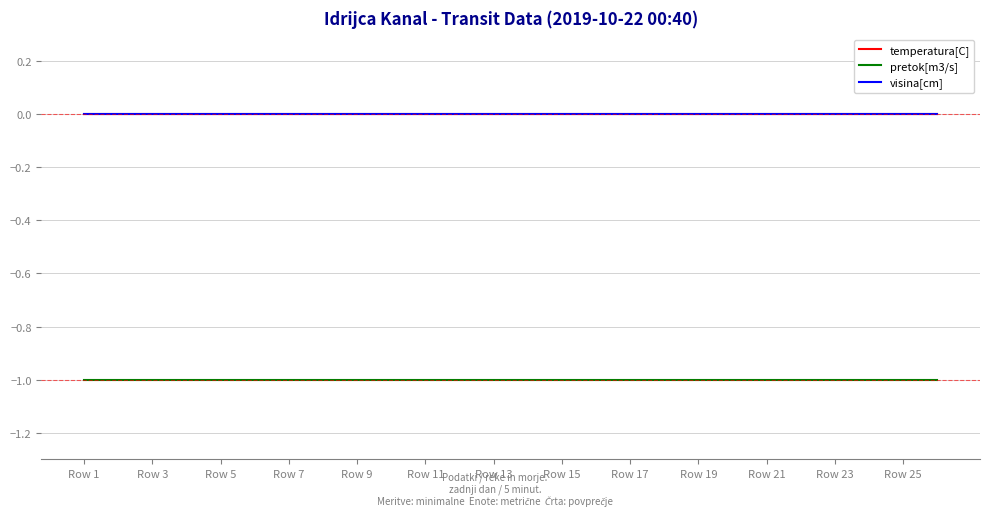

Does the chart display data point markers on the line(s)?

No